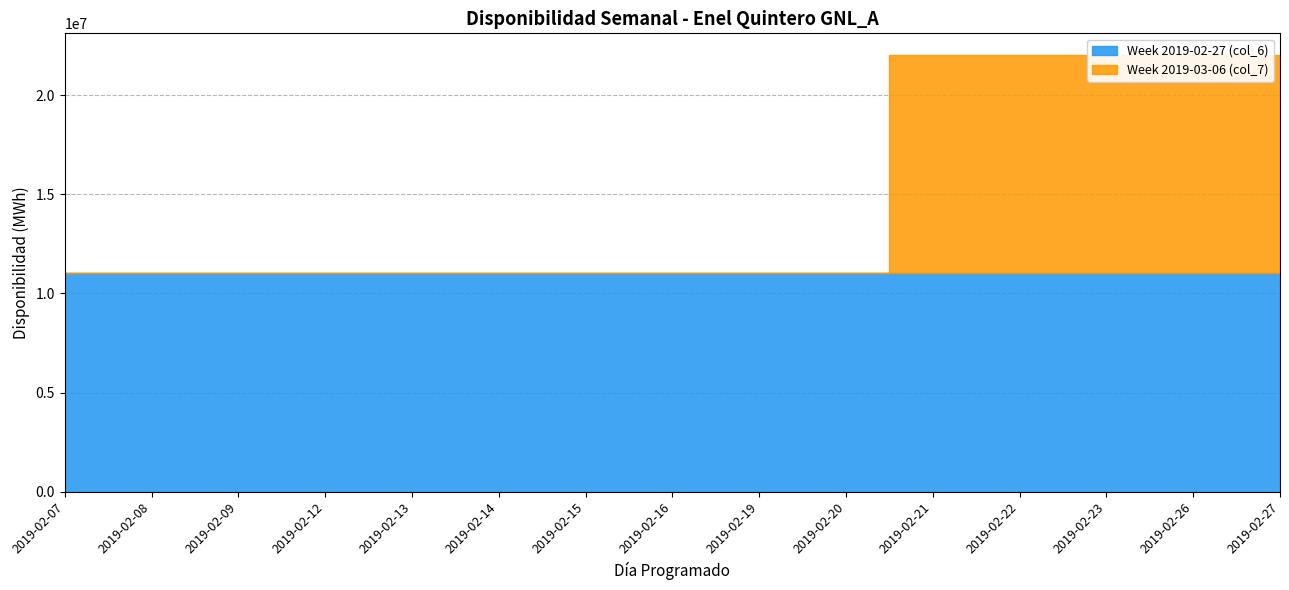

True or false: Week 2019-03-06 (col_7) has more than 0 points higher than both neighbors.

False